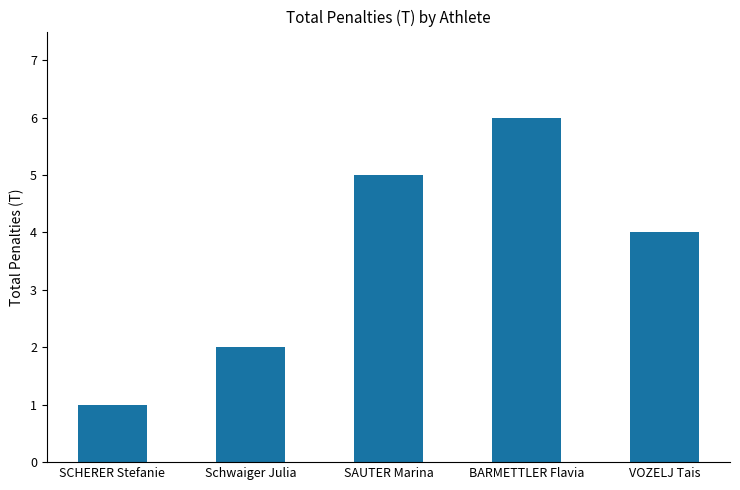

How many bars are there in total?

5